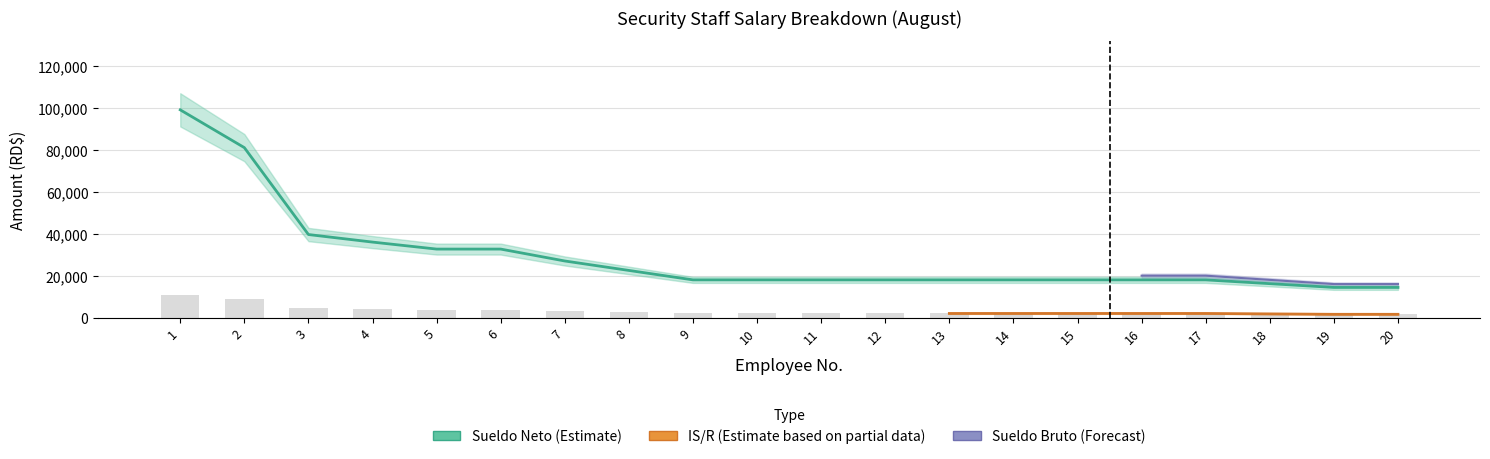

How many categories are shown in the chart?

20